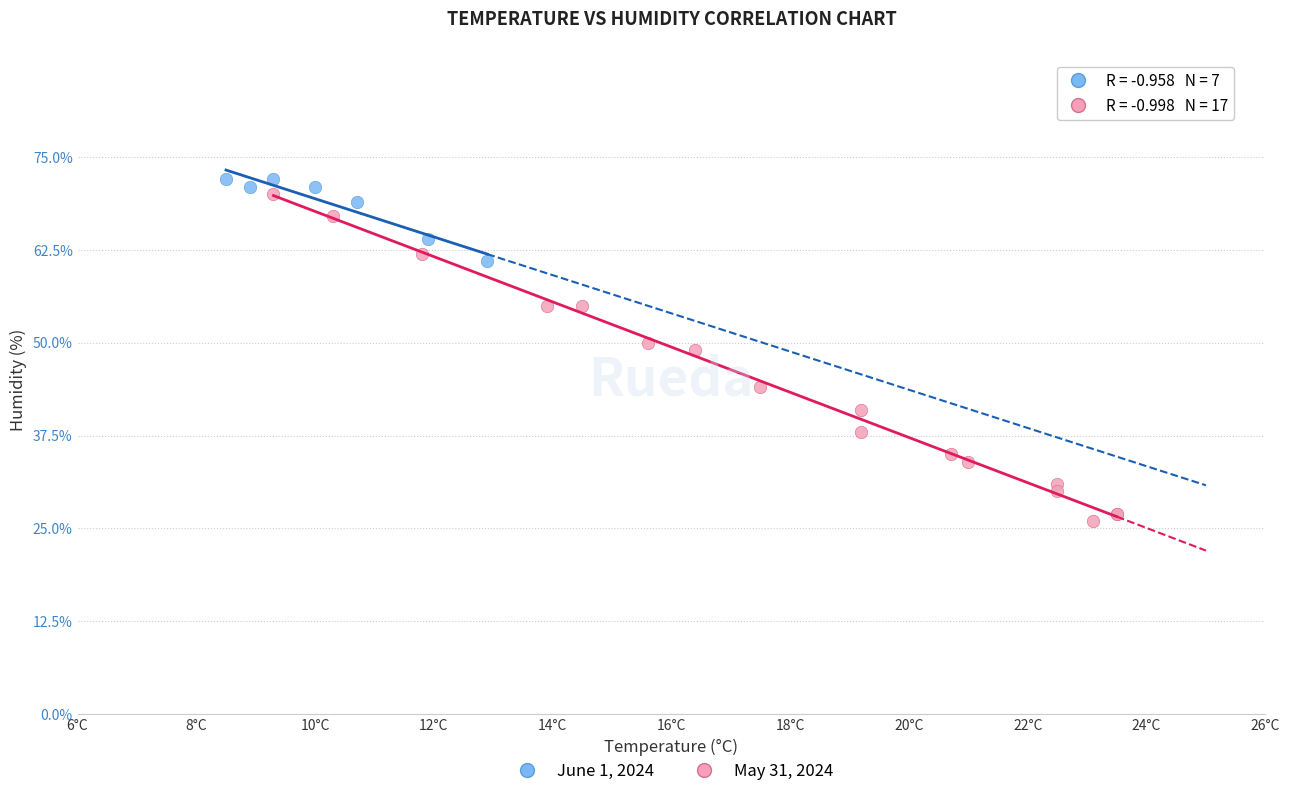

Which series contains the lowest Y value?

May 31, 2024